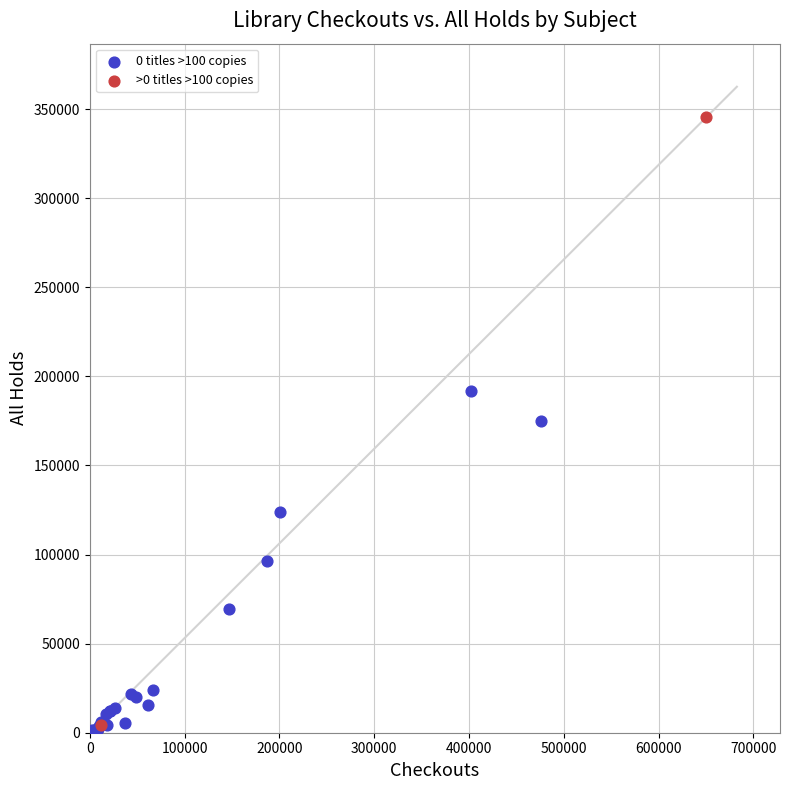

Which series contains the lowest Y value?

0 titles >100 copies